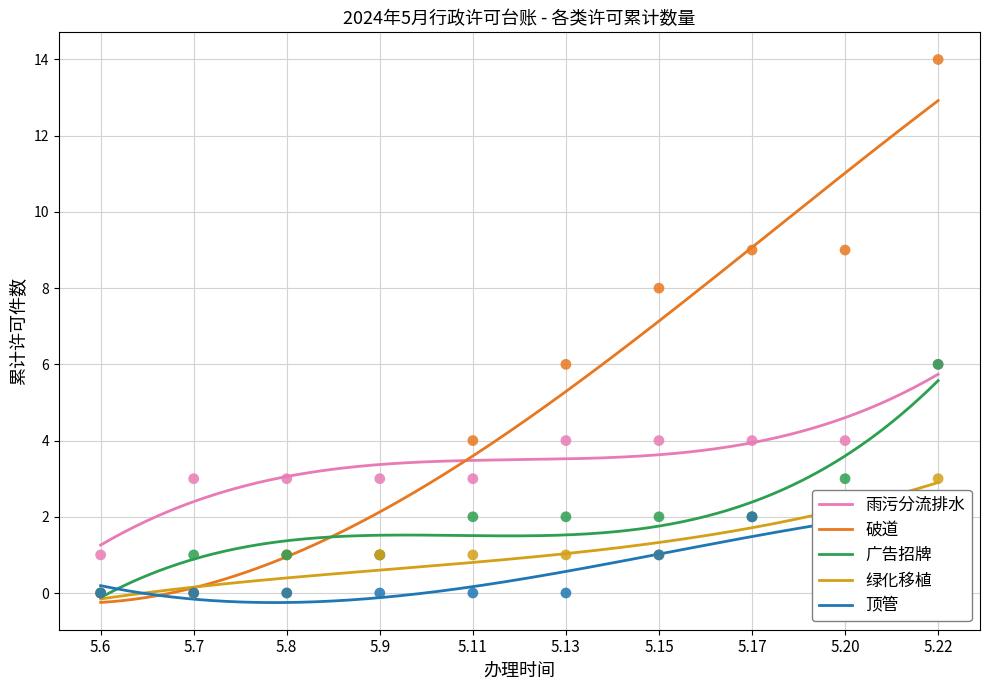

What is the highest value of the 破道 series?

12.9